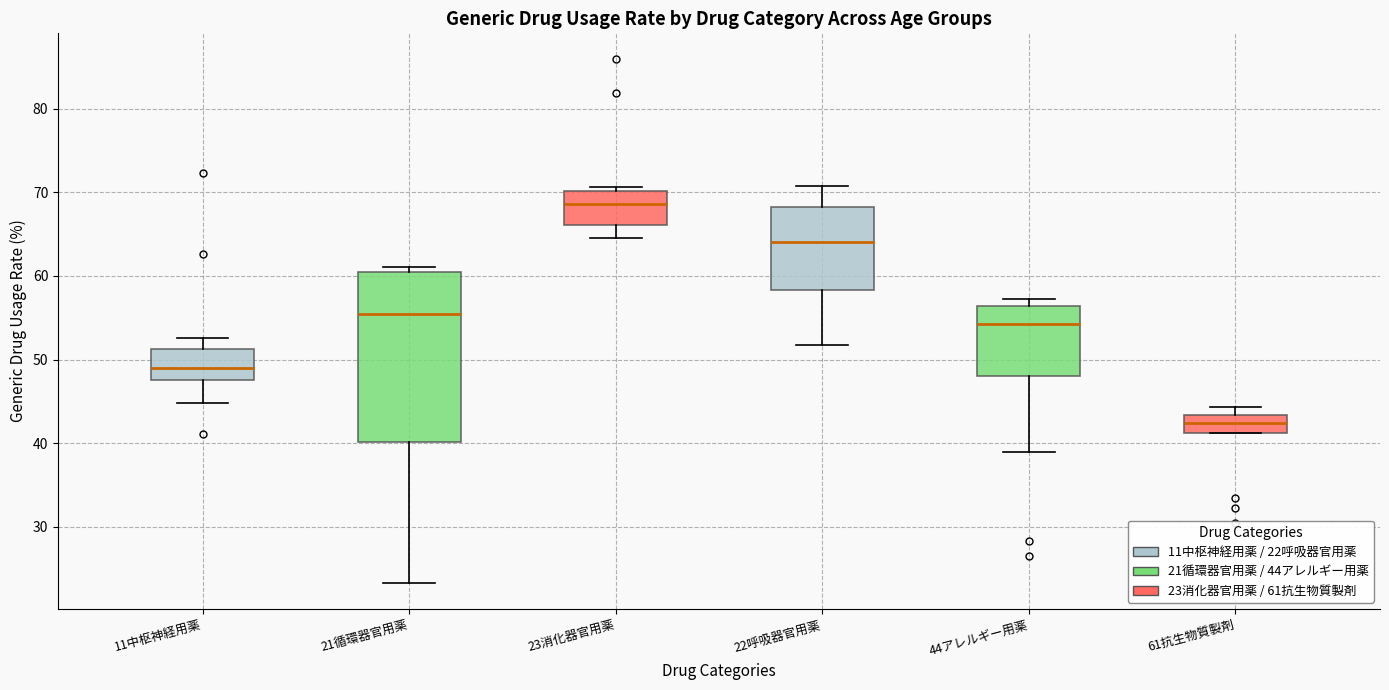

Where does the lower whisker of the box for 21循環器官用薬 end on the y-axis? The values are not printed on the chart, so give them approximately, as read against the axis.

23